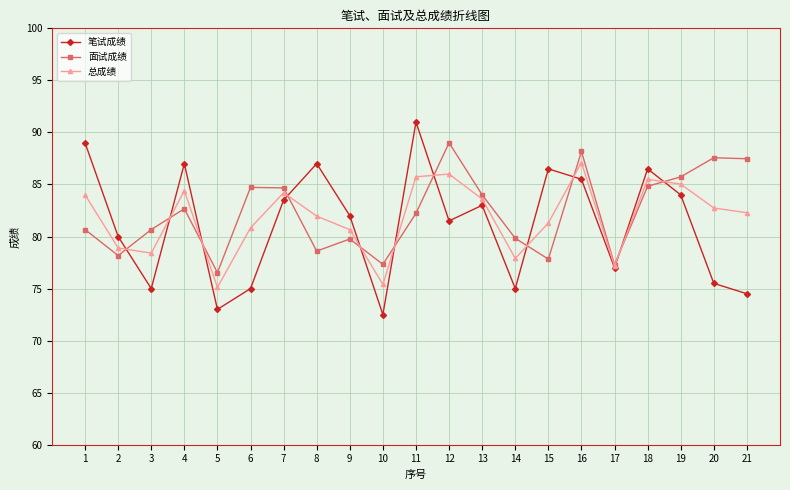

At how many categories does at least one series exceed 74?

21